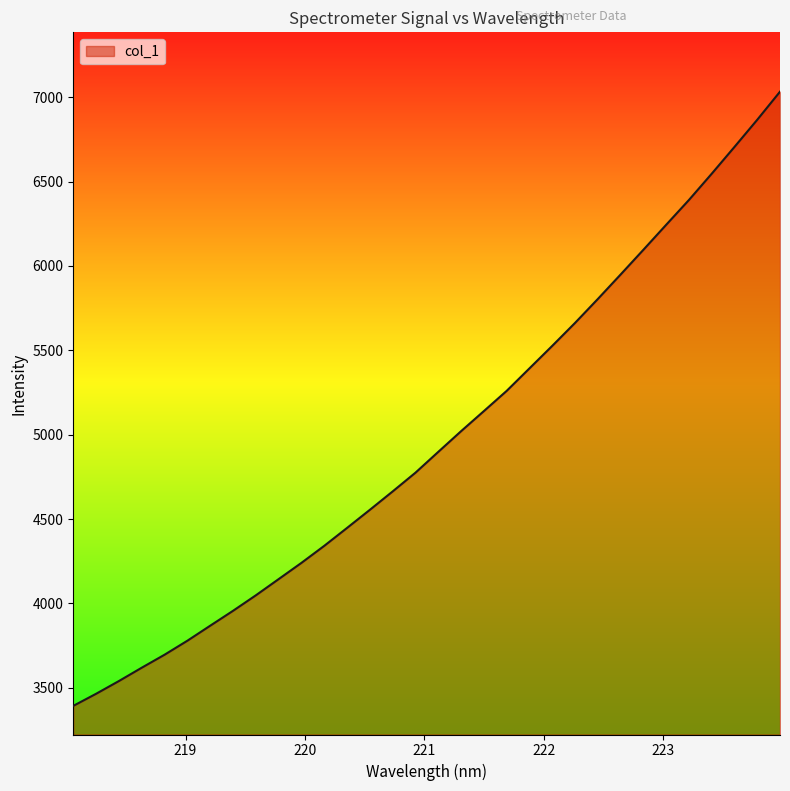

What is the sum of all values?

159061.3